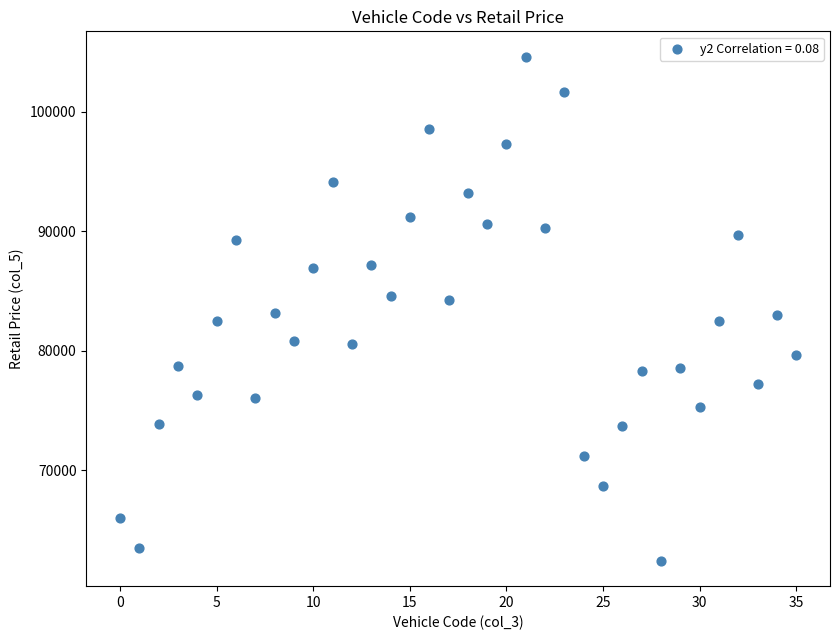

What is the range of Y values (max minus min)?

42200